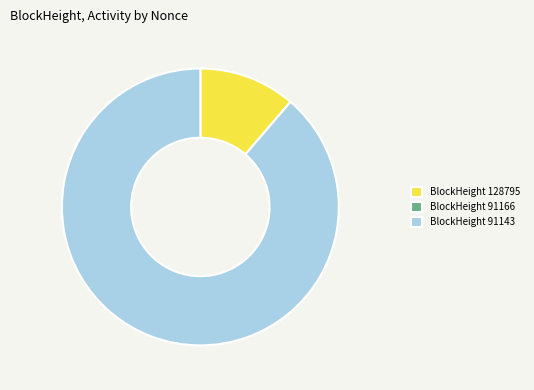

Does BlockHeight 91143 represent more than half of the total?

Yes